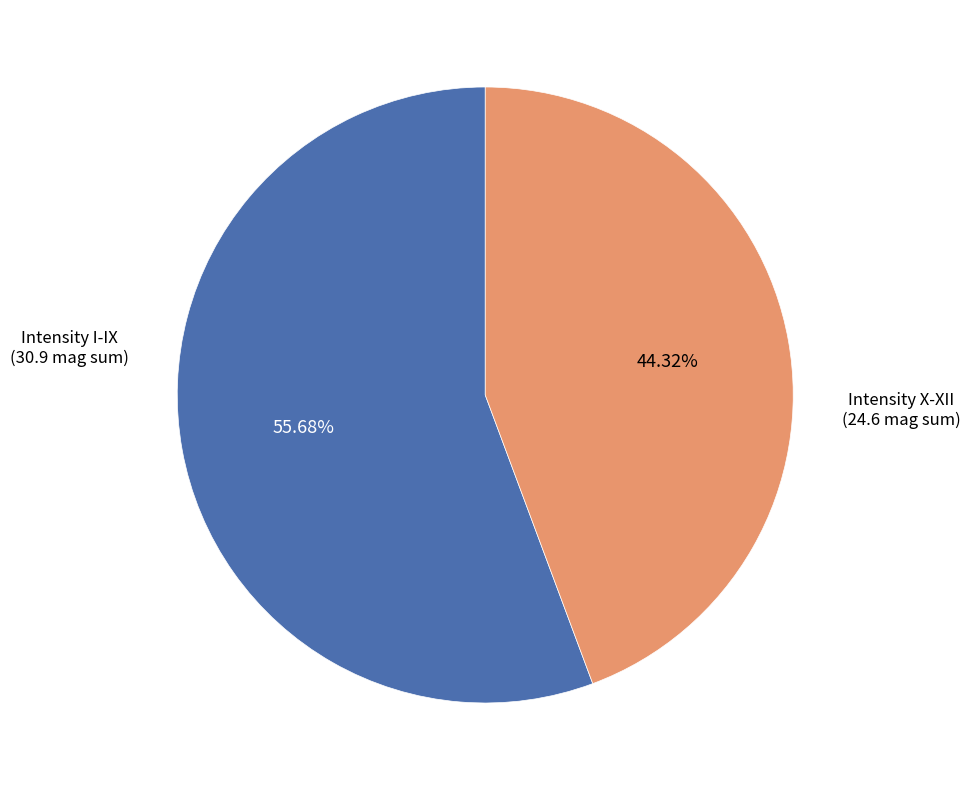

Does any single category account for the majority?

Yes